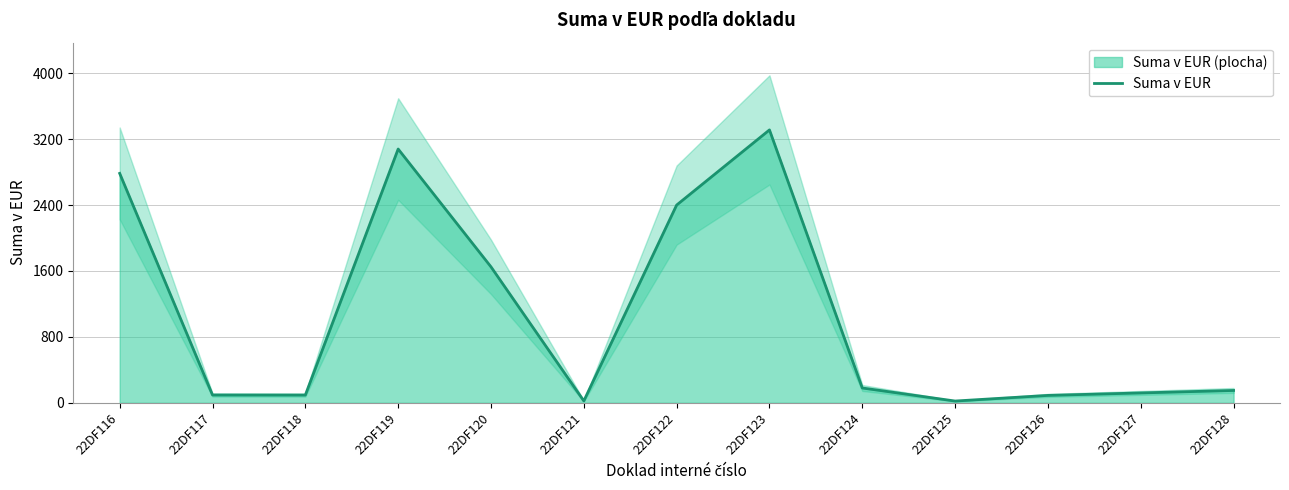

Where is the data nearest to the value 1666?

22DF120